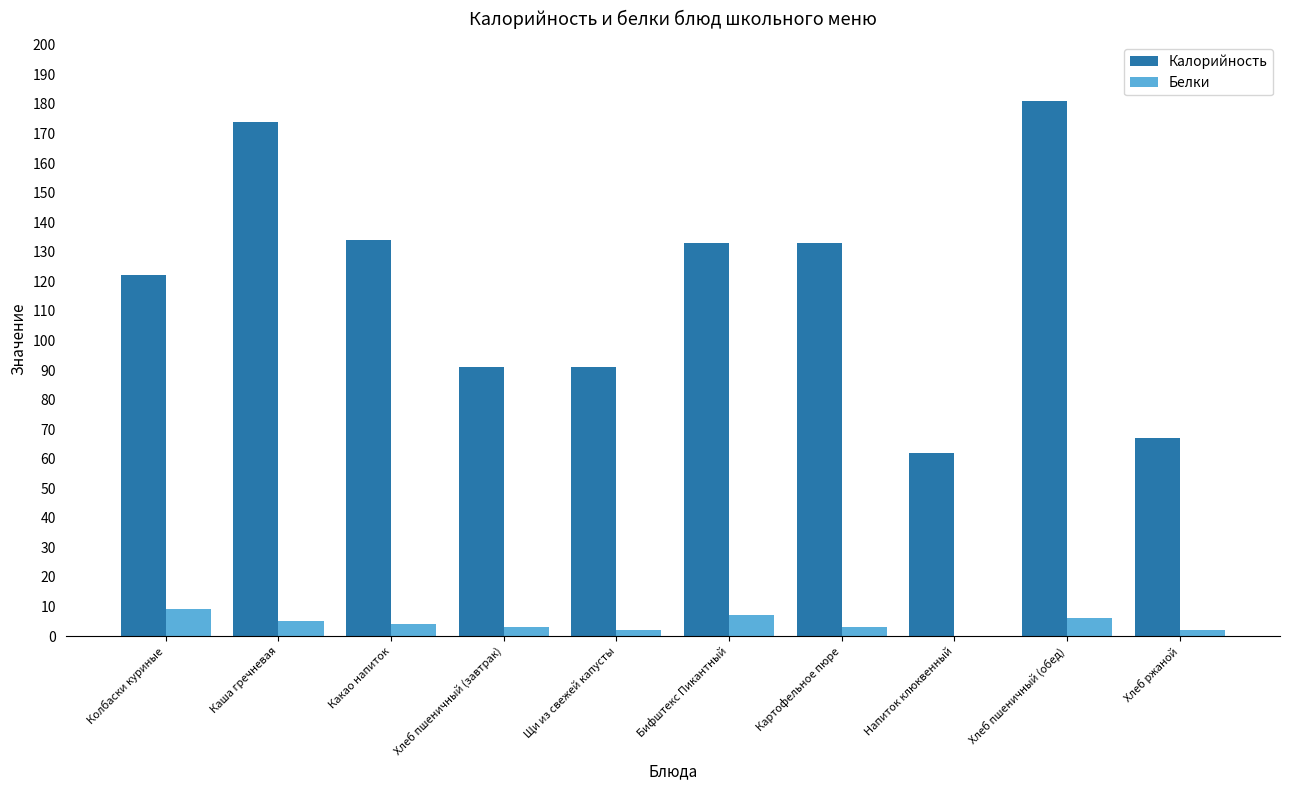

Between Какао напиток and Напиток клюквенный, which series saw the biggest shift?

Калорийность